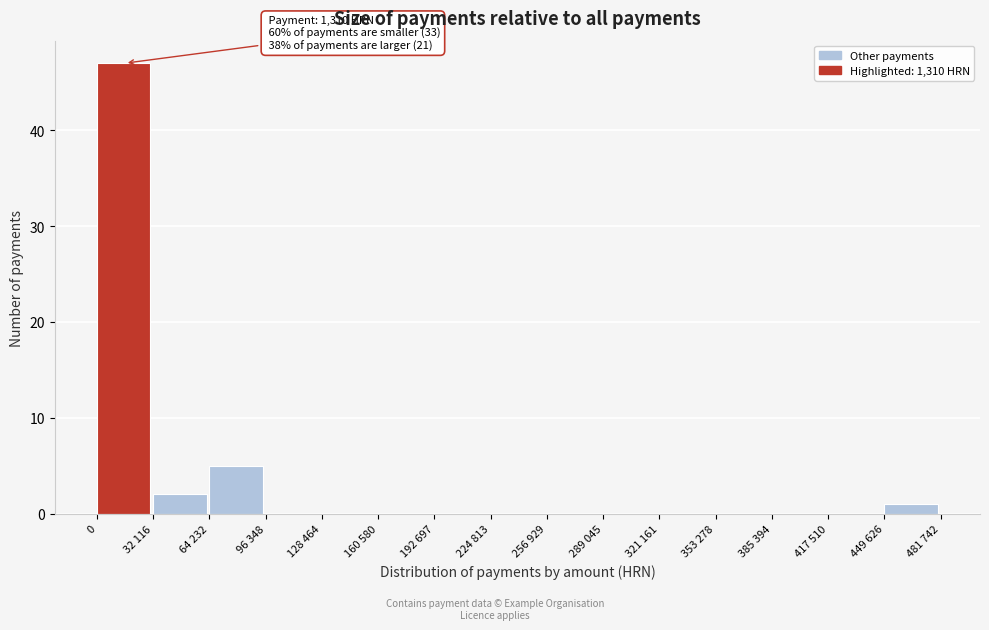

Reading right to left, transcribe all the data shown in this chart.

449 626=1	417 510=0	385 394=0	353 278=0	321 161=0	289 045=0	256 929=0	224 813=0	192 697=0	160 580=0	128 464=0	96 348=0	64 232=5	32 116=2	0=47